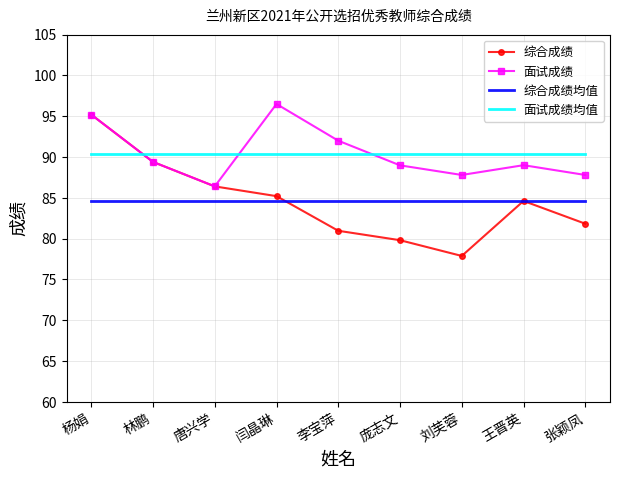

Reading left to right, list all the values displayed in this chart.

综合成绩: 95.2	89.4	86.4	85.2	81.0	79.8	77.9	84.6	81.8
面试成绩: 95.2	89.4	86.4	96.5	92.0	89.0	87.8	89.0	87.8
综合成绩均值: 84.6	84.6	84.6	84.6	84.6	84.6	84.6	84.6	84.6
面试成绩均值: 90.3	90.3	90.3	90.3	90.3	90.3	90.3	90.3	90.3